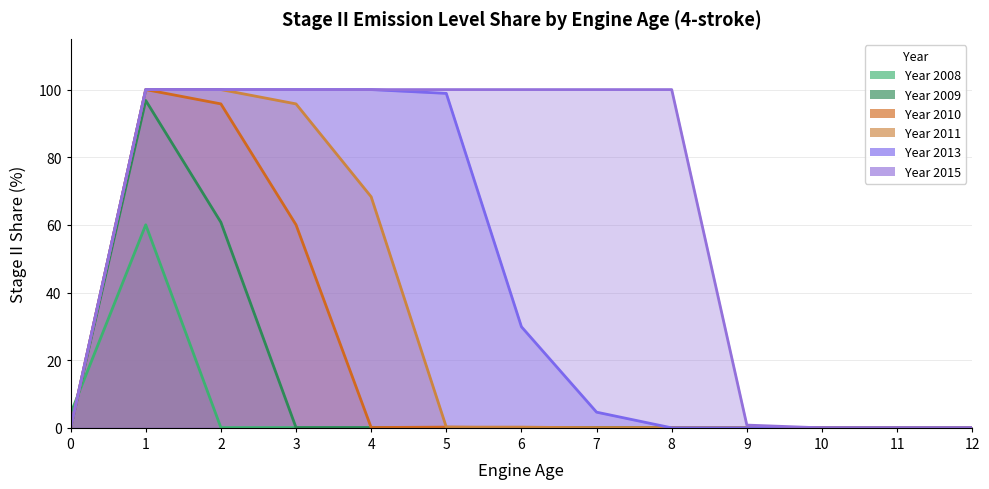

Which has a higher value, 5 or 3?

3